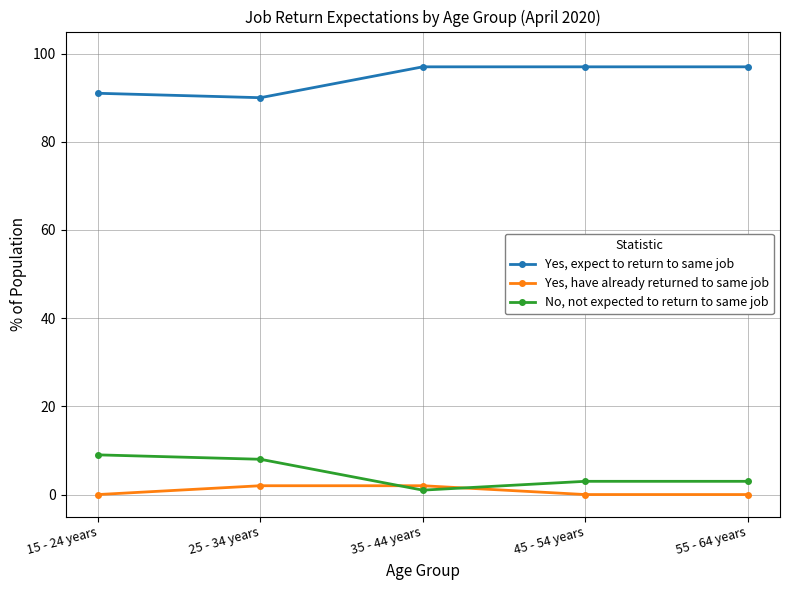

True or false: Yes, have already returned to same job has a value of 0 at 45 - 54 years.

True